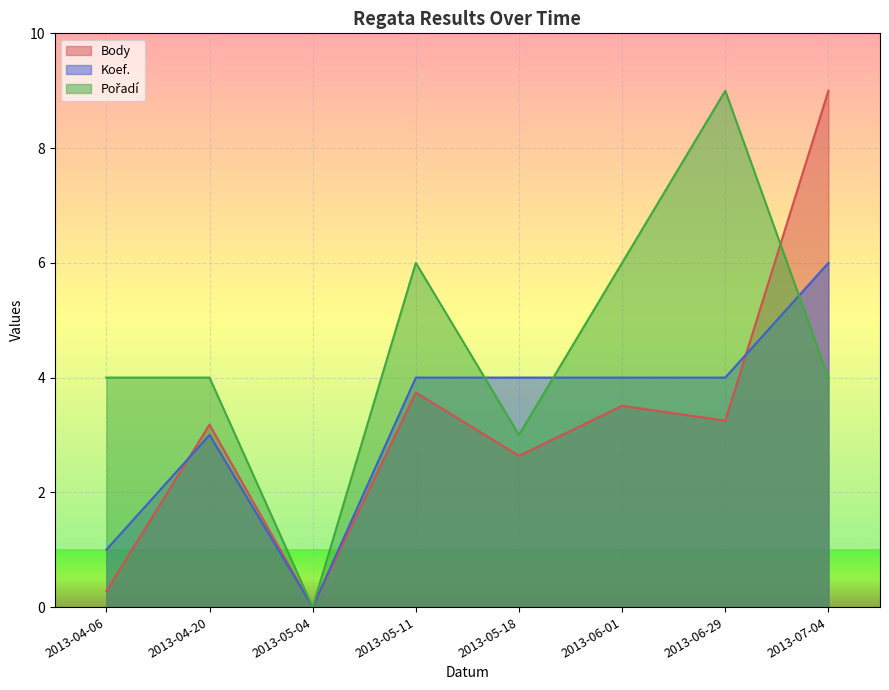

Count the number of data series in this chart.

3